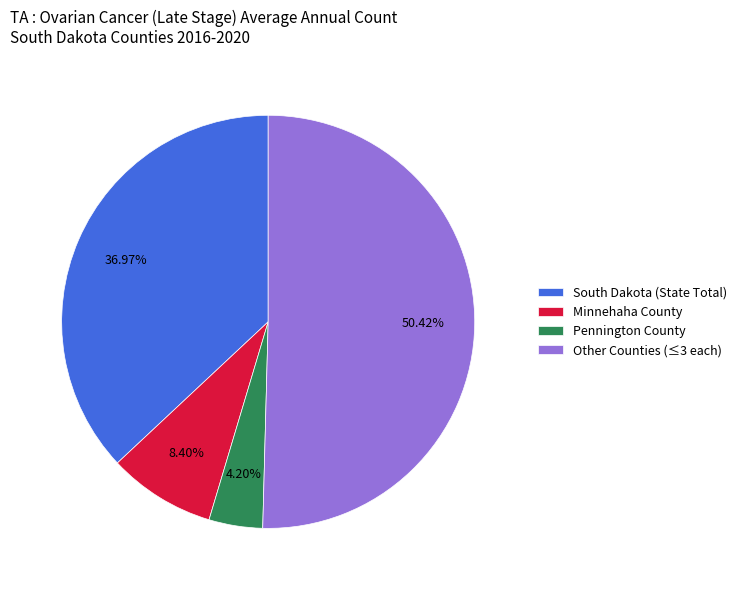

Combined, do South Dakota (State Total) and Pennington County account for over 50%?

No